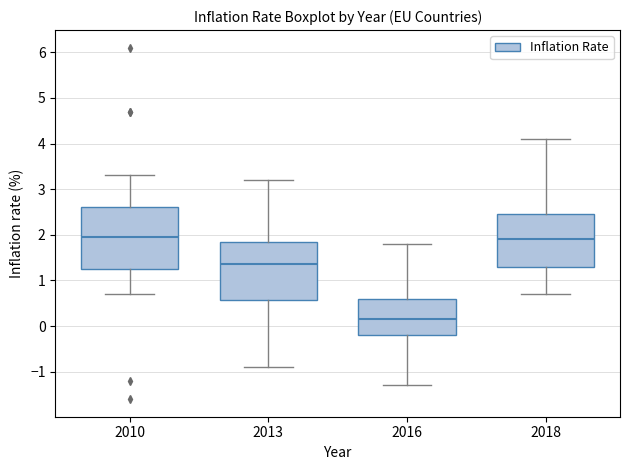

Reading left to right, read every box against the y-axis: the position of its median line, the range the box covers, and the ends of its whiskers. The values are not printed on the chart, so give them approximately, as read against the axis.

2010: median 2.0, box 1.3 to 2.6, whiskers 0.7 to 3.3
2013: median 1.4, box 0.6 to 1.9, whiskers -0.9 to 3.2
2016: median 0.2, box -0.2 to 0.6, whiskers -1.3 to 1.8
2018: median 1.9, box 1.3 to 2.5, whiskers 0.7 to 4.1